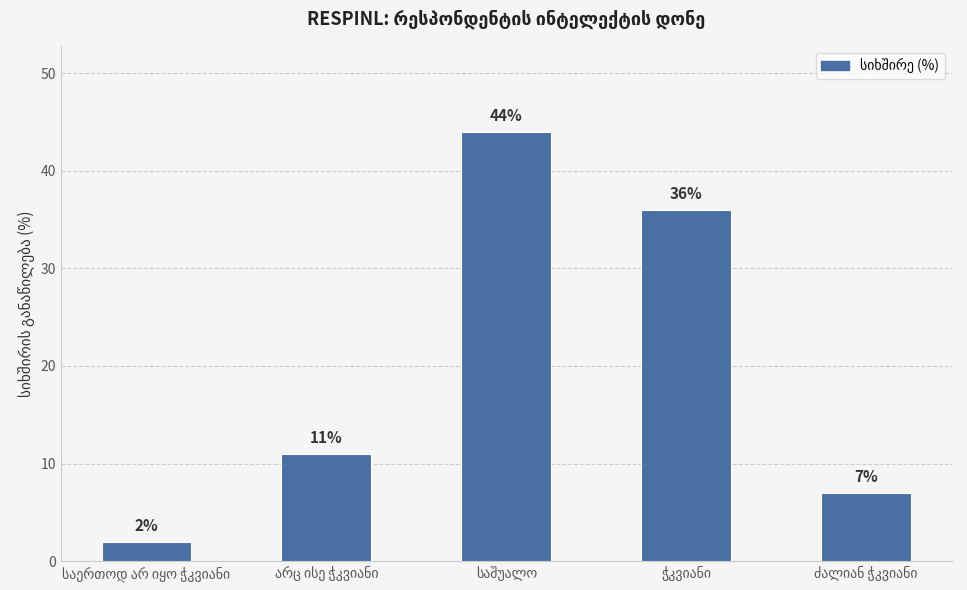

How many categories are shown in the chart?

5